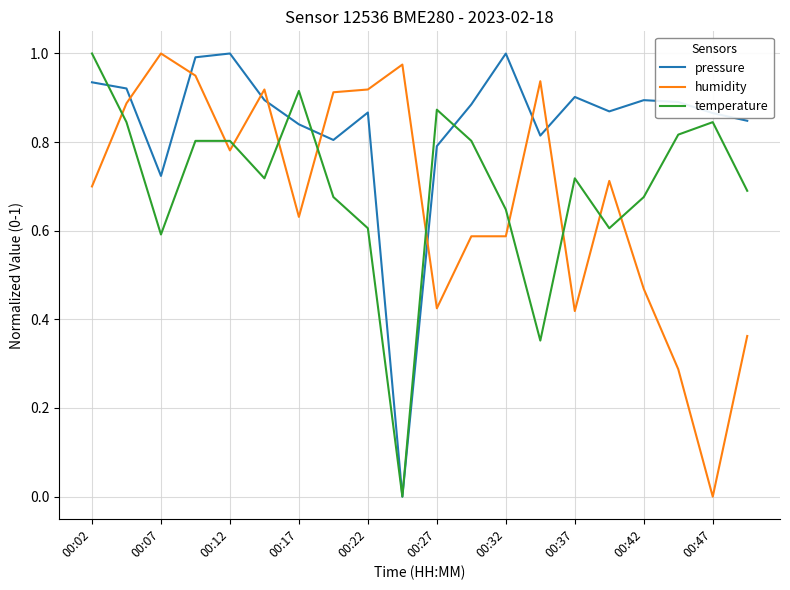

What is the sum of all pressure values?

16.7